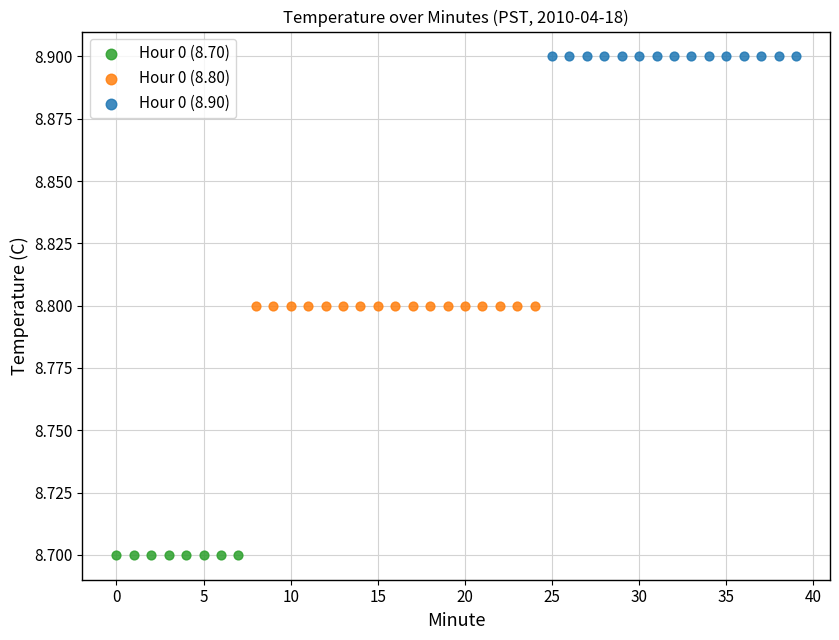

Which series reaches the maximum Y coordinate?

Hour 0 (8.90)